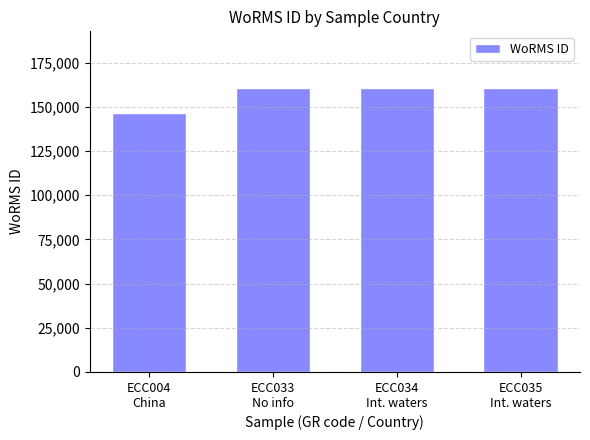

What position from the right is ECC035
Int. waters?

1